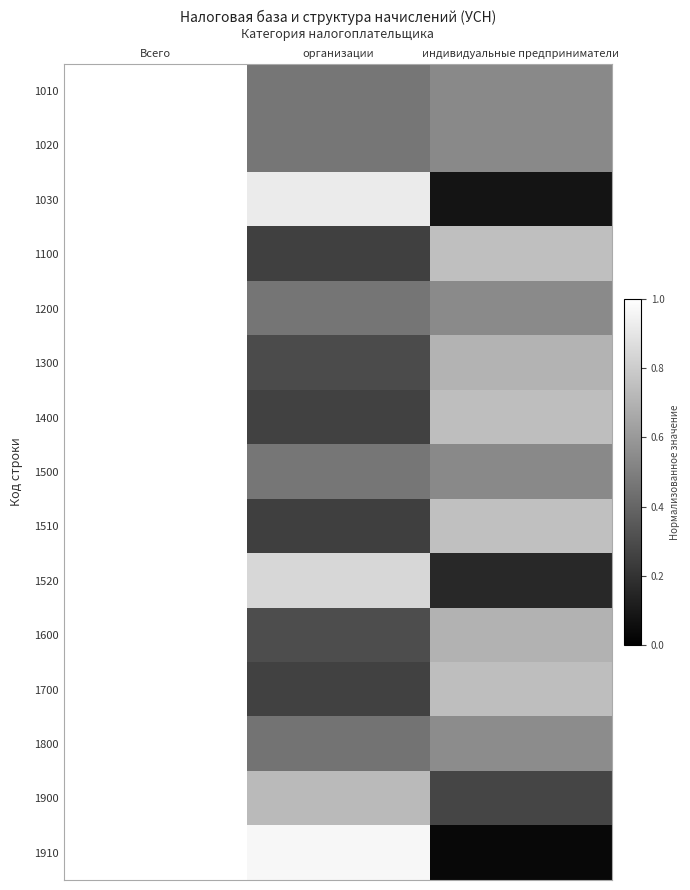

Which category has the highest value across all series?

Всего